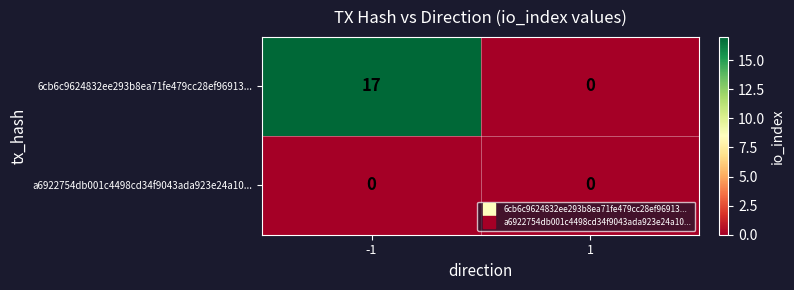

What is the difference between the highest and lowest values at -1?

17